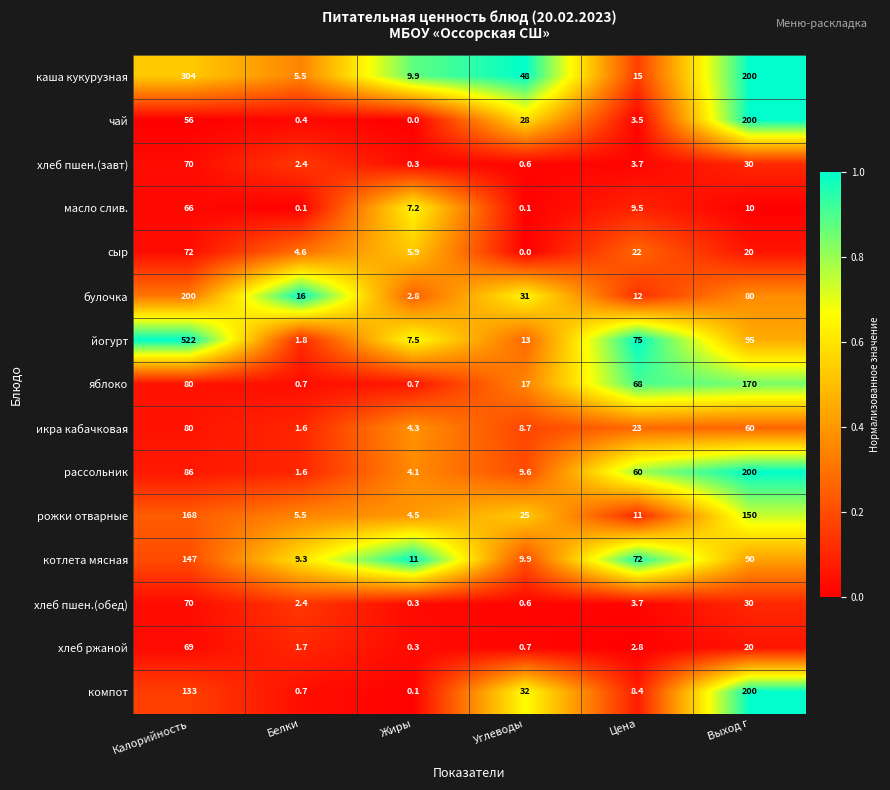

What is the total value across all series at Жиры?

58.9